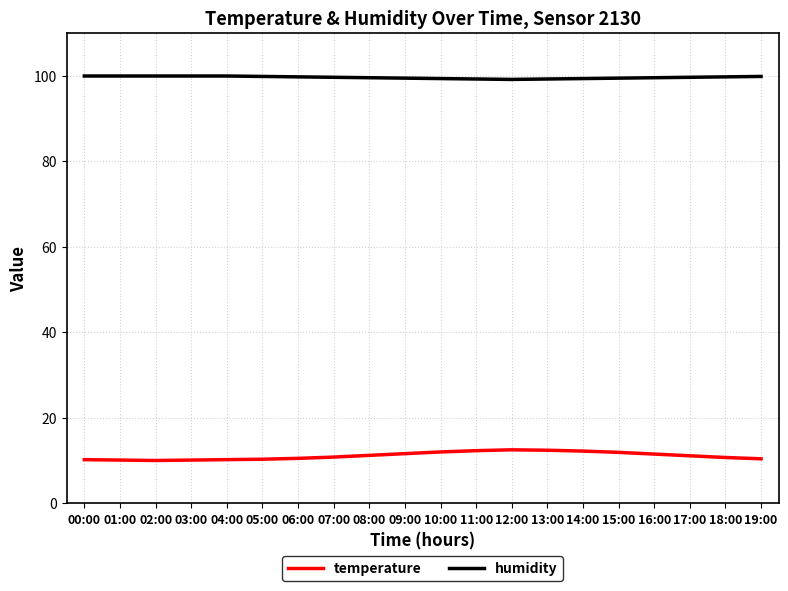

Is the value of temperature at 13:00 greater than the value of humidity at 01:00?

No